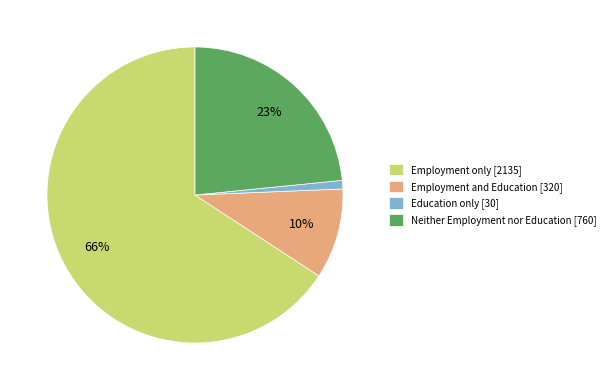

Which category has the biggest portion of the pie?

Employment only [2135]